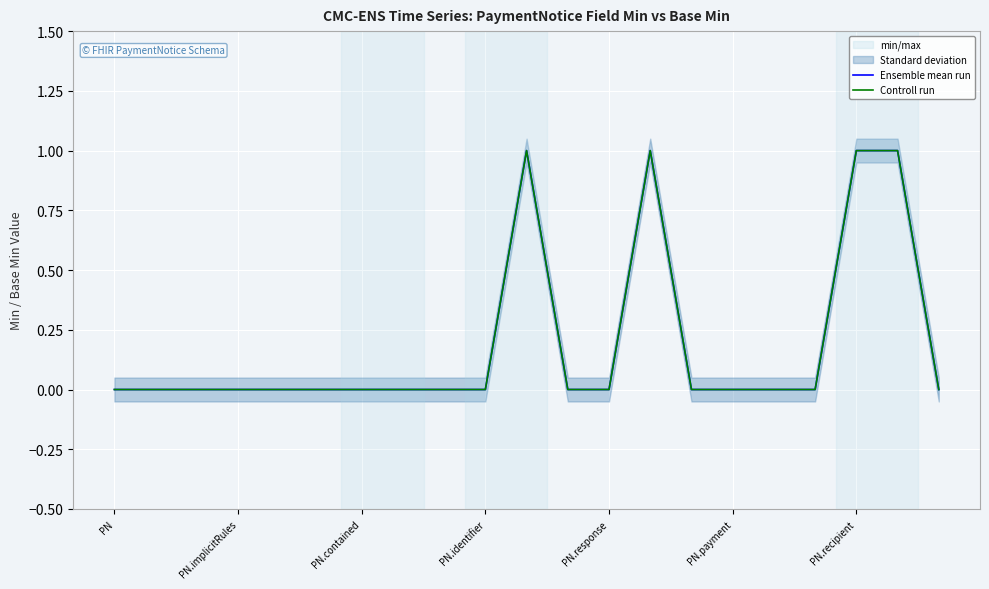

Is the value of Ensemble mean run at PN greater than the value of Controll run at PN.payment?

No